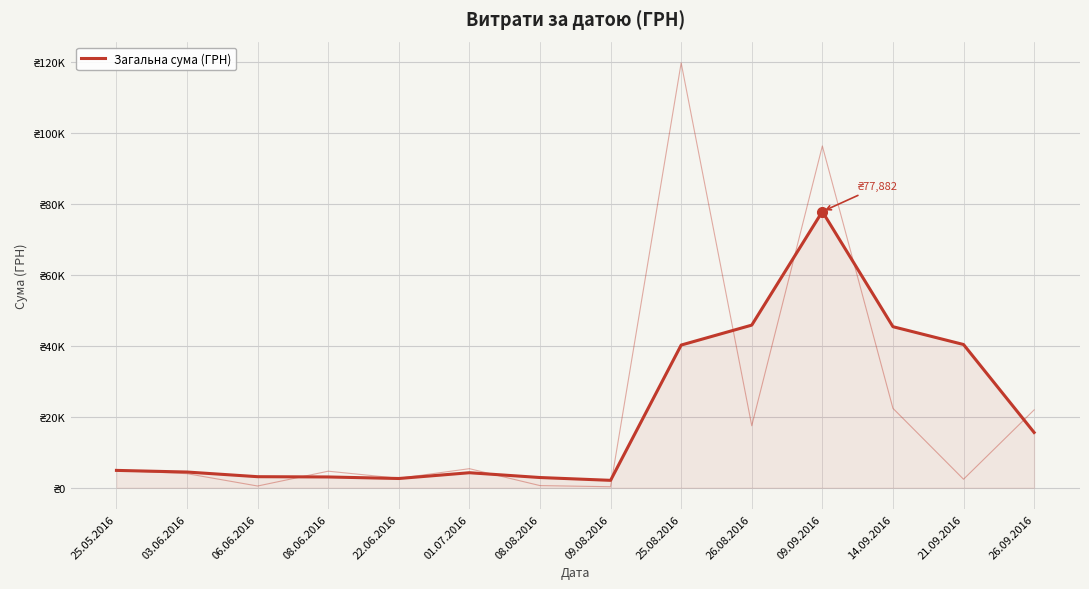

What is the greatest value displayed?

77882.3